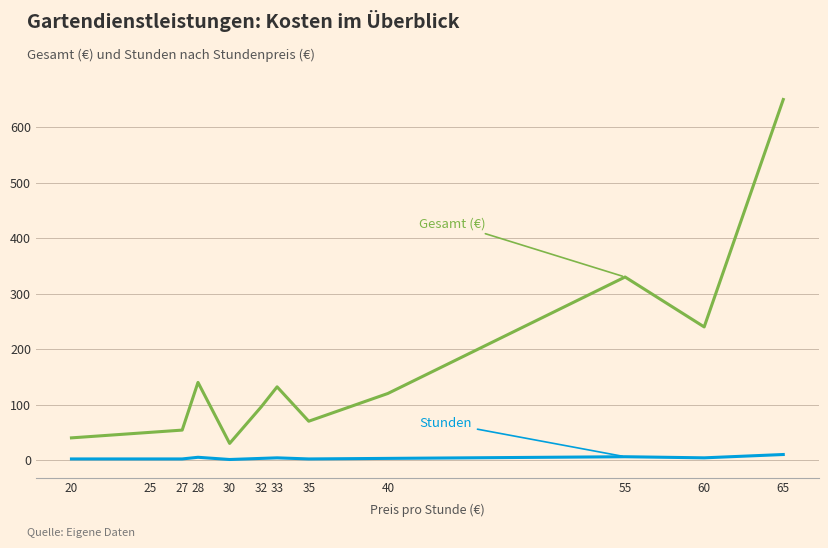

At which category is the sum across all series the highest?

65